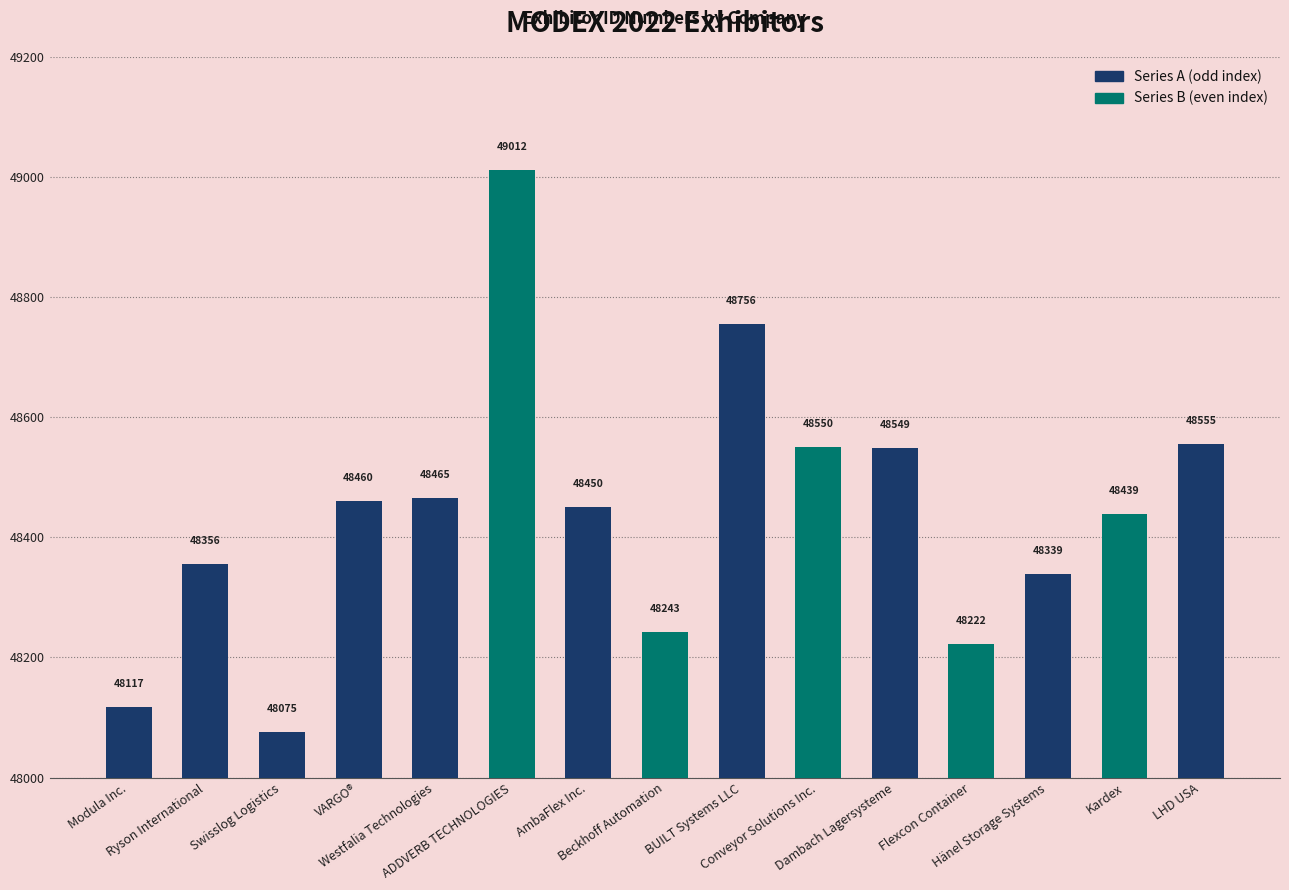

How many bars are there in total?

15